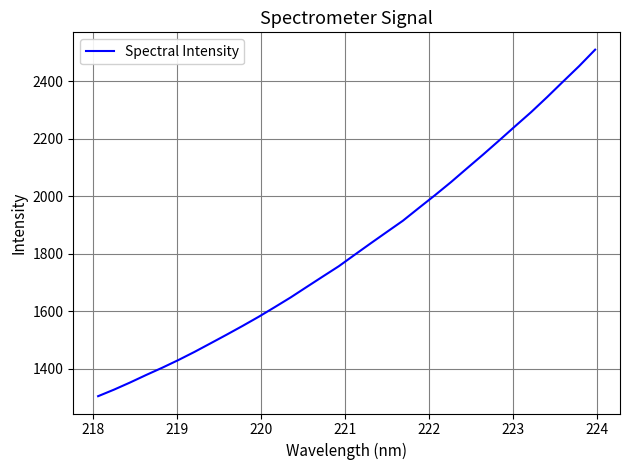

What is the smallest value displayed?

1304.8